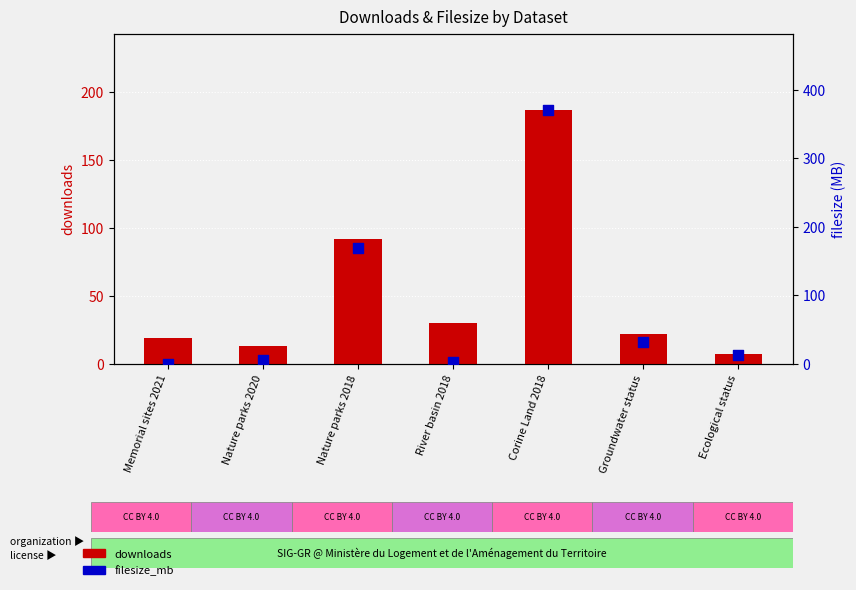

At how many categories does at least one series exceed 199?

1